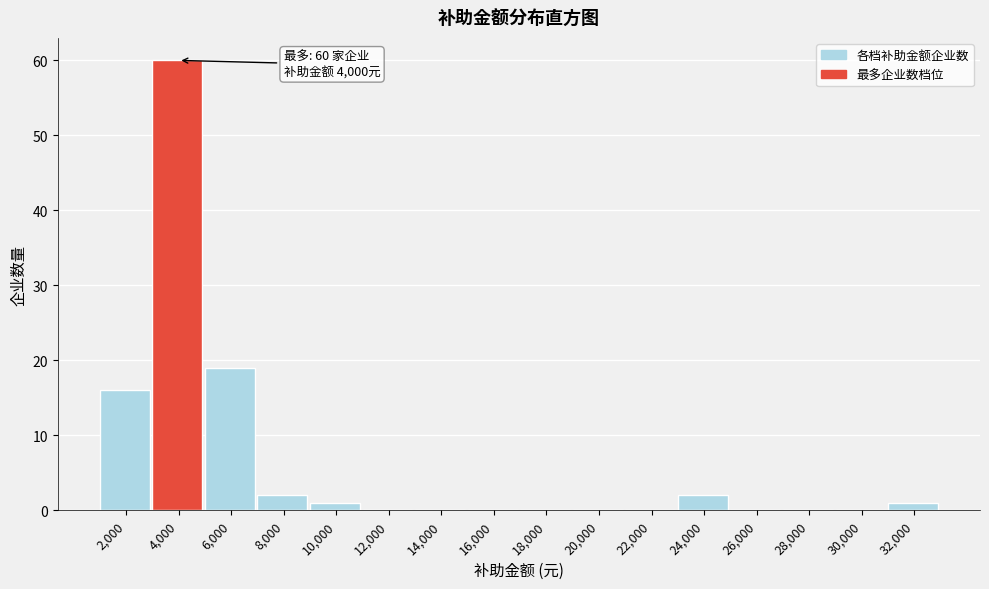

Reading left to right, transcribe all the data shown in this chart.

2,000=16	4,000=60	6,000=19	8,000=2	10,000=1	12,000=0	14,000=0	16,000=0	18,000=0	20,000=0	22,000=0	24,000=2	26,000=0	28,000=0	30,000=0	32,000=1